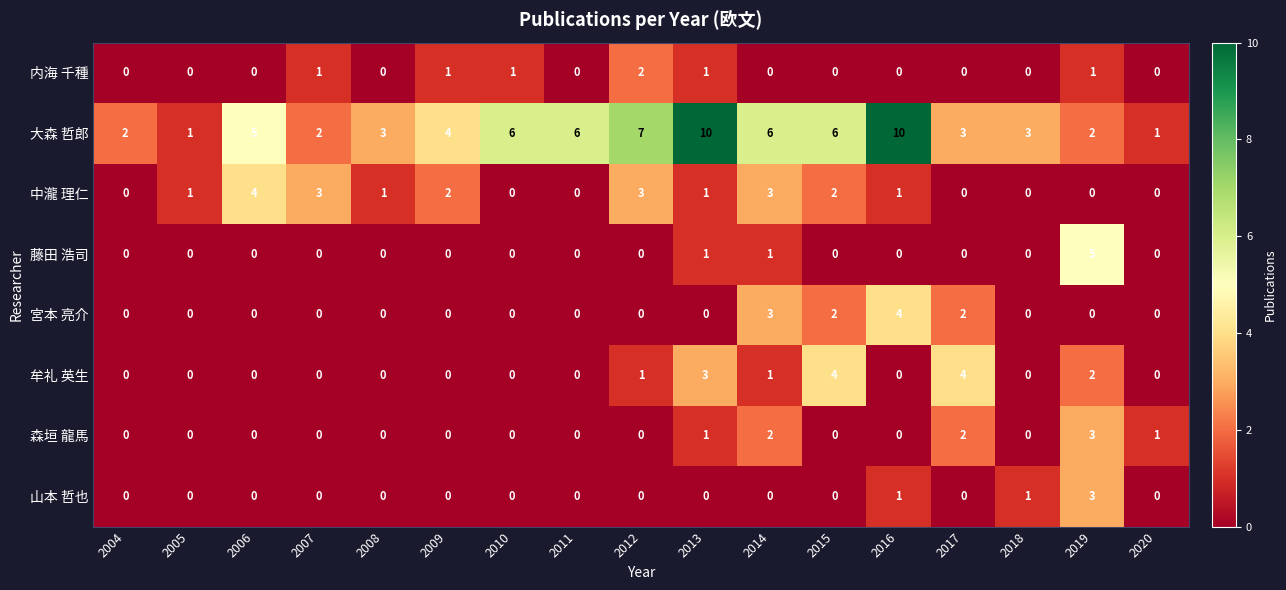

At how many categories does at least one series exceed 9?

2